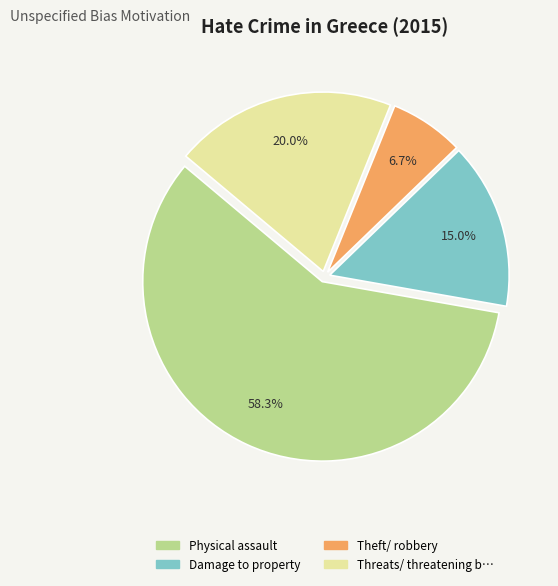

How many segments does this pie chart have?

4